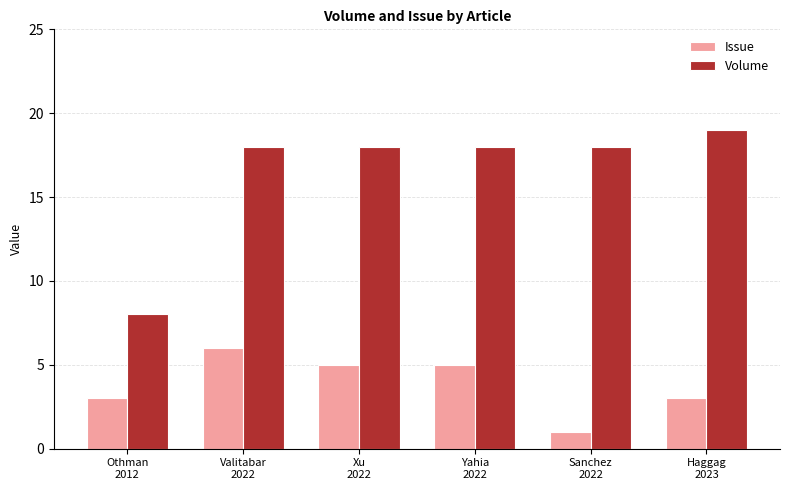

Reading left to right, transcribe all the data shown in this chart.

Issue: Othman
2012=3	Valitabar
2022=6	Xu
2022=5	Yahia
2022=5	Sanchez
2022=1	Haggag
2023=3
Volume: Othman
2012=8	Valitabar
2022=18	Xu
2022=18	Yahia
2022=18	Sanchez
2022=18	Haggag
2023=19